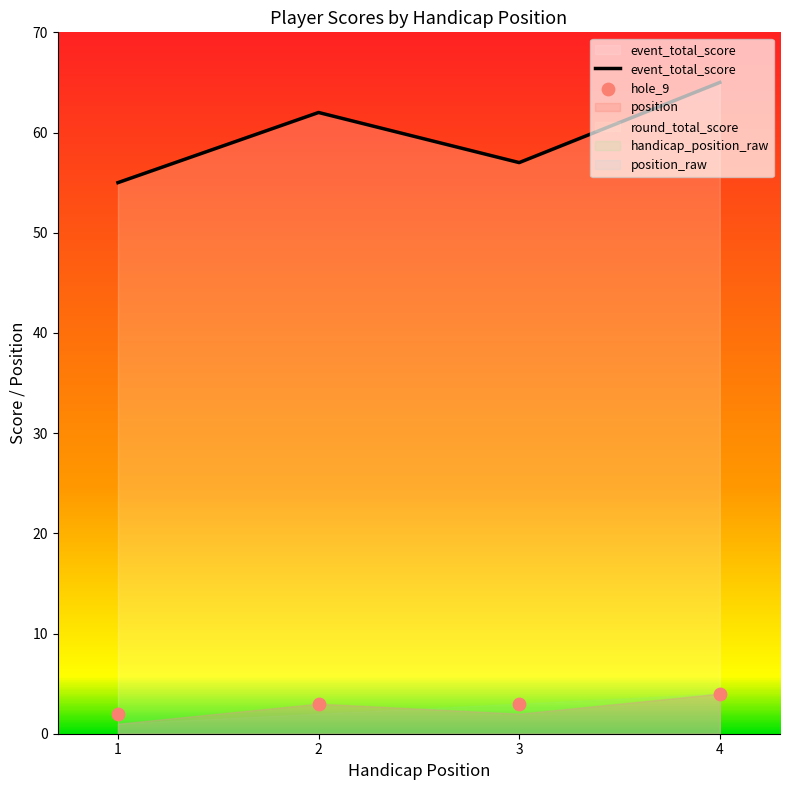

Which series contains the highest Y value?

event_total_score